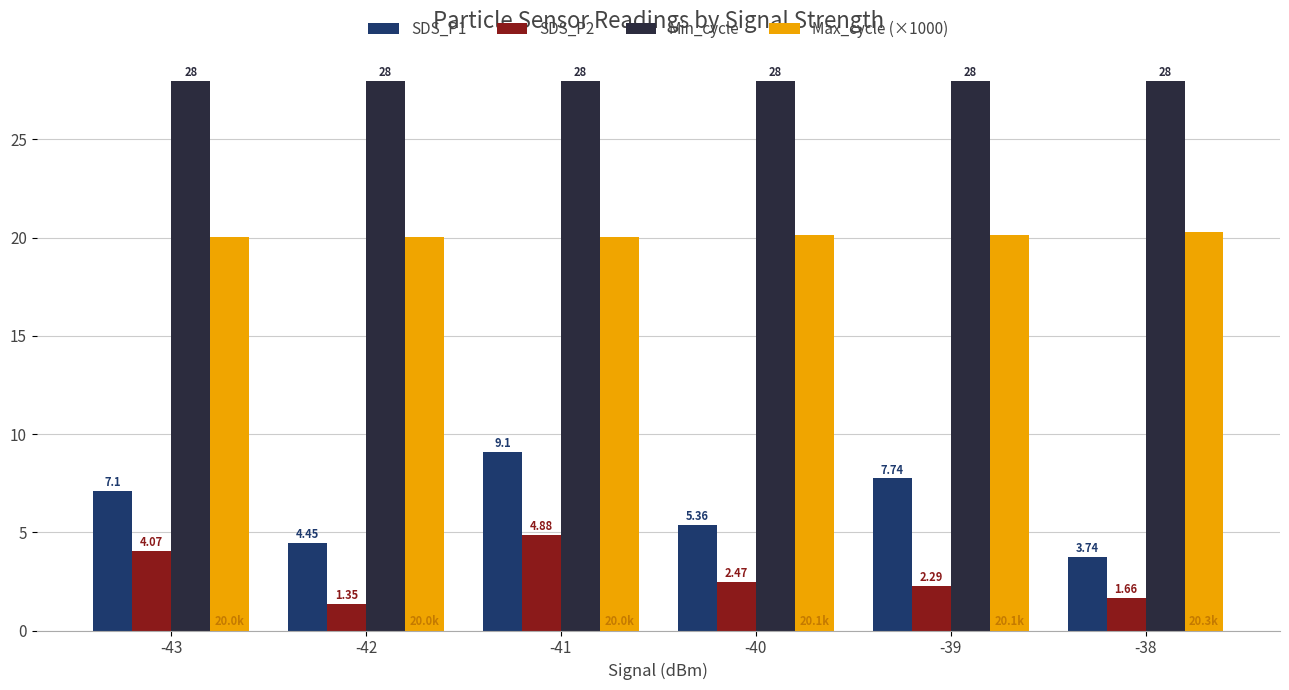

The Max_cycle (×1000) series shows 11.3 at -43. True or false?

False